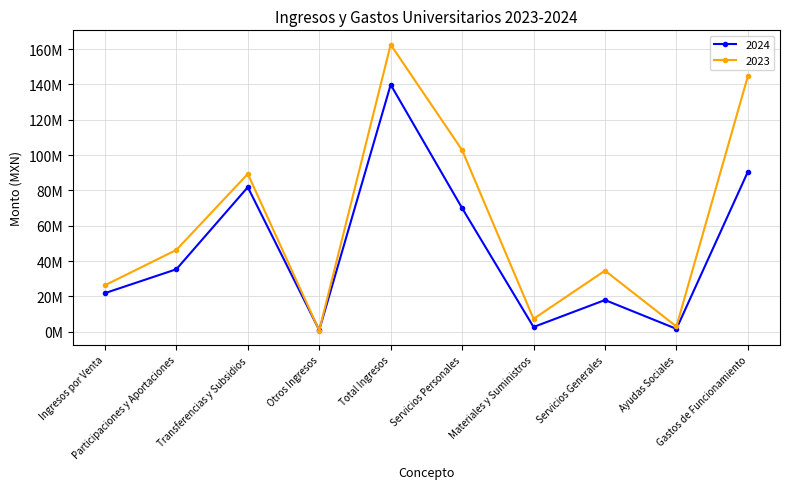

Between which two adjacent categories do 2023 and 2024 first intersect?

Transferencias y Subsidios and Otros Ingresos